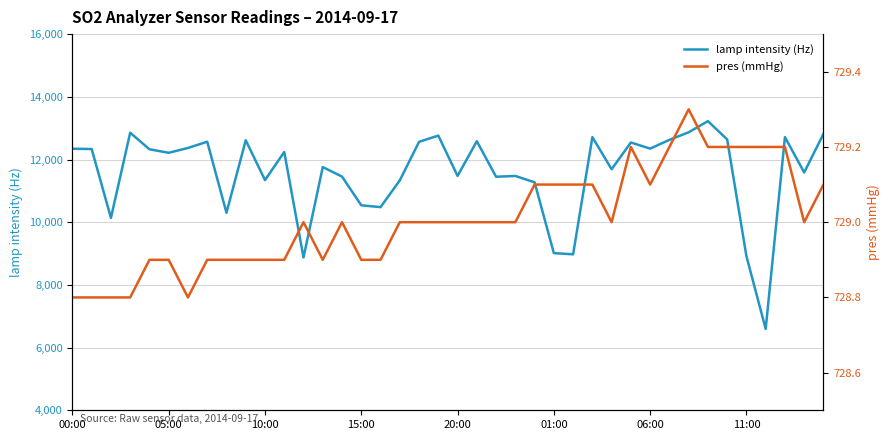

What is the total value across all series at 33?

13953.2